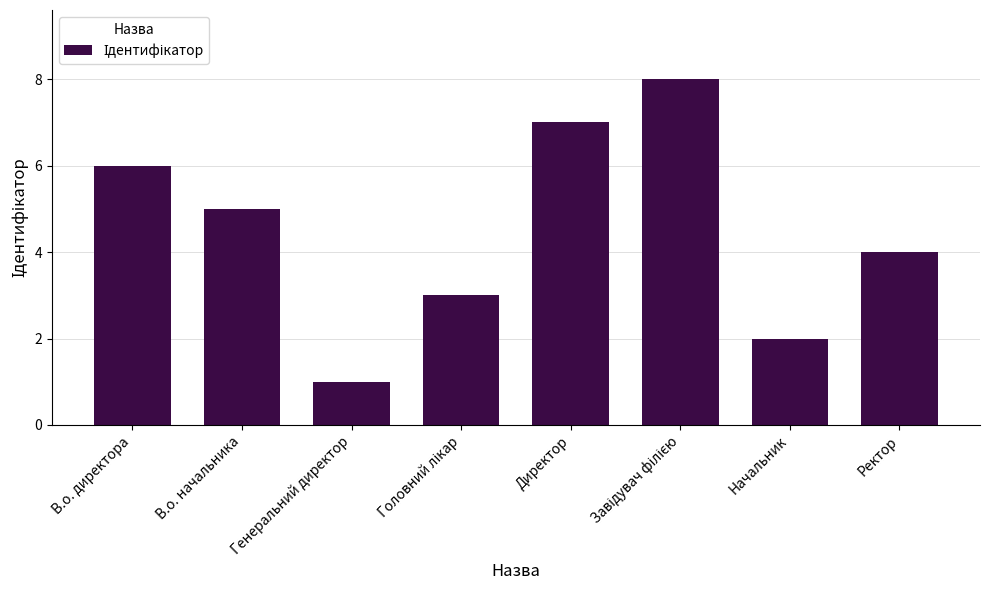

How many series are shown in this chart?

1